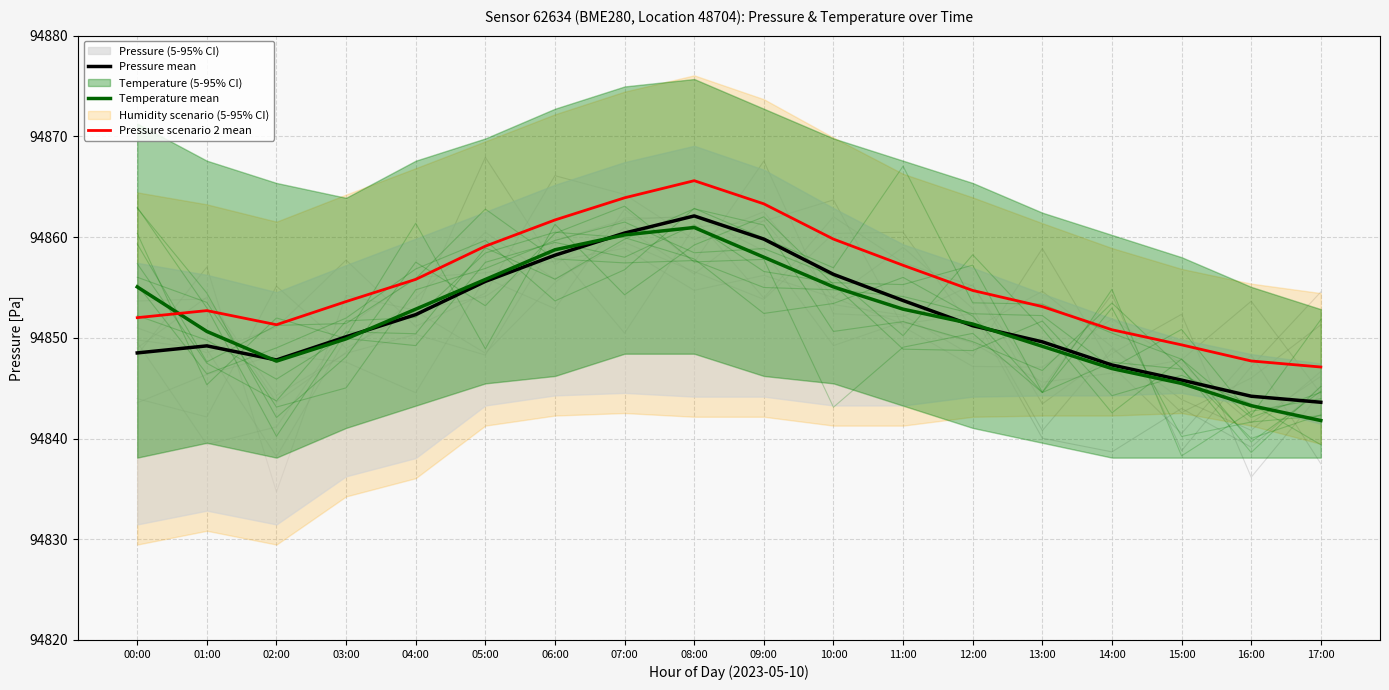

Does the chart display data point markers on the line(s)?

No